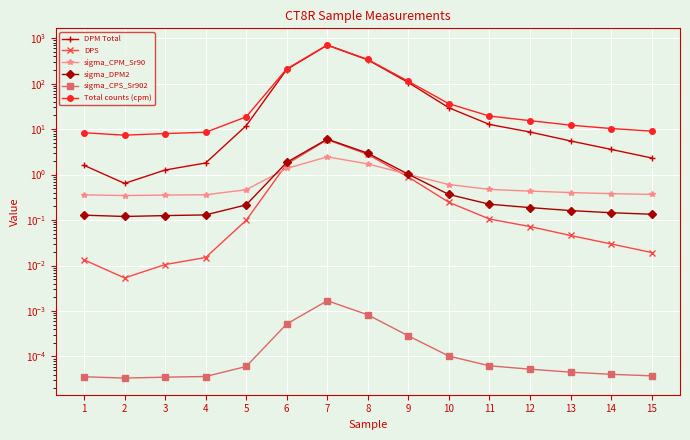

What is the value of the Total counts (cpm) point at the 13th from the left?

12.2